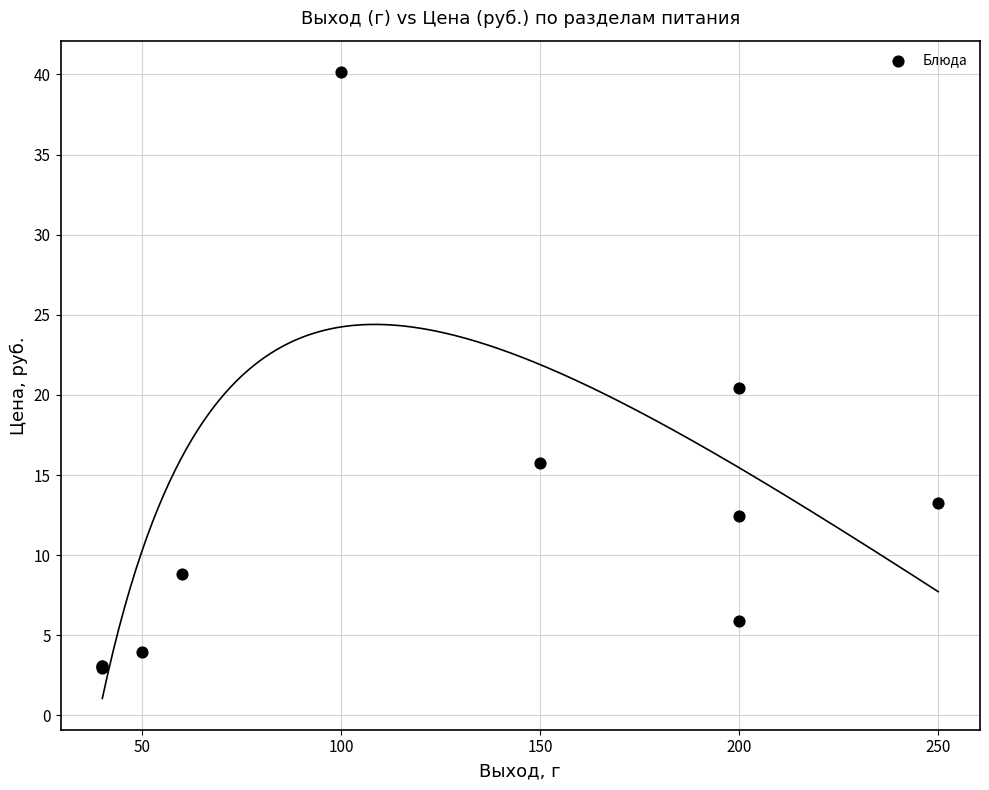

What Y value in the scatter plot is closest to 21?

20.5